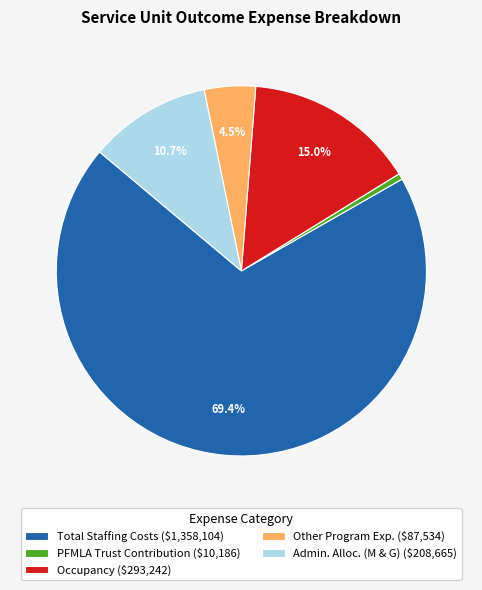

How many segments does this pie chart have?

5